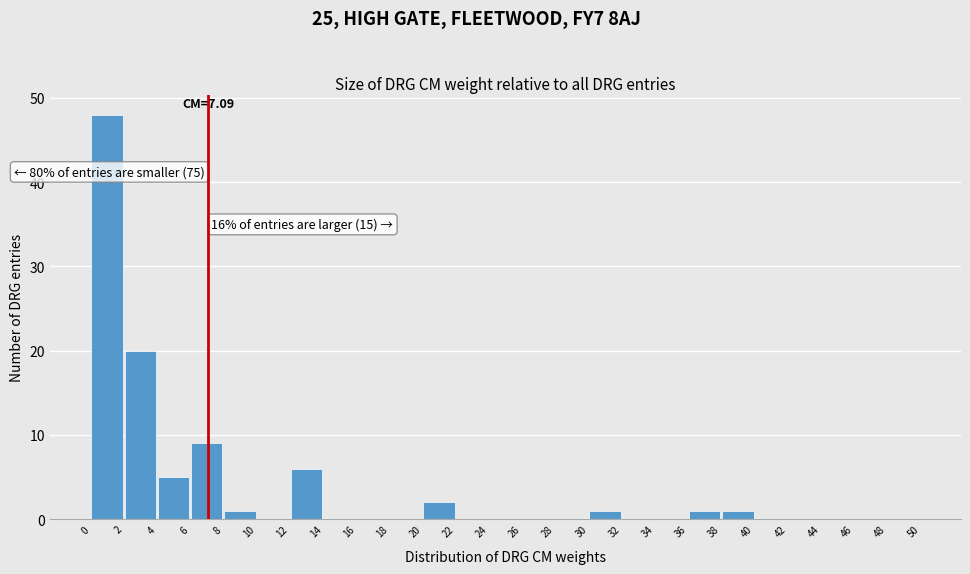

Which range on the x-axis has the tallest bar?

0 to 2